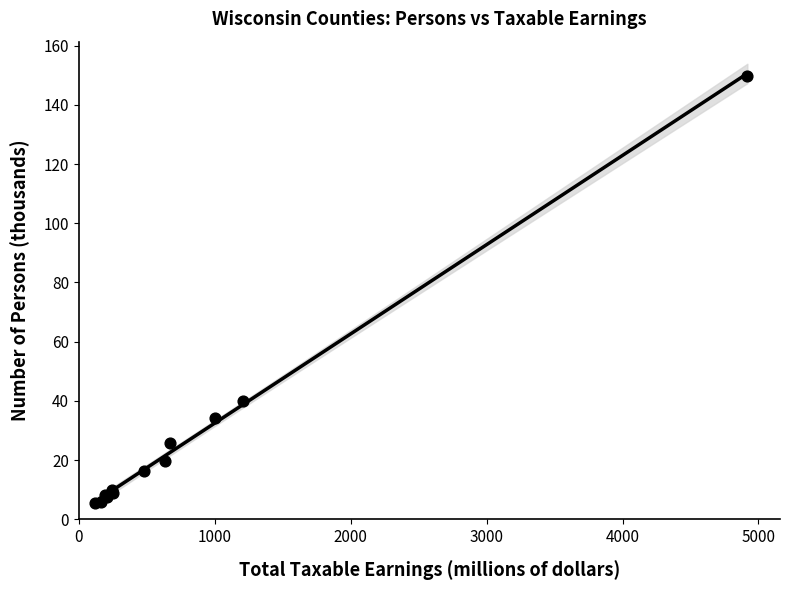

What Y value in the scatter plot is closest to 77?

40.0